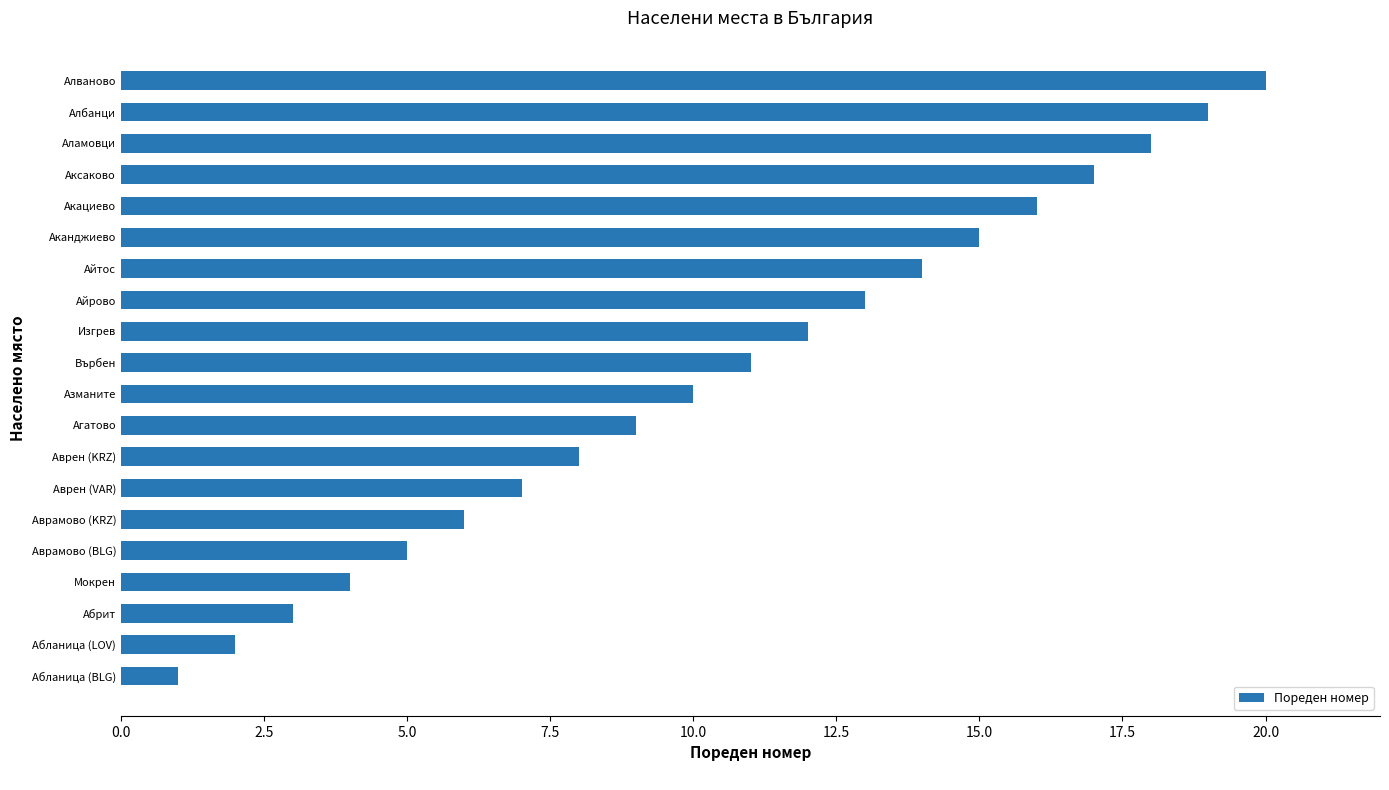

True or false: the data shows 28 at Аламовци.

False